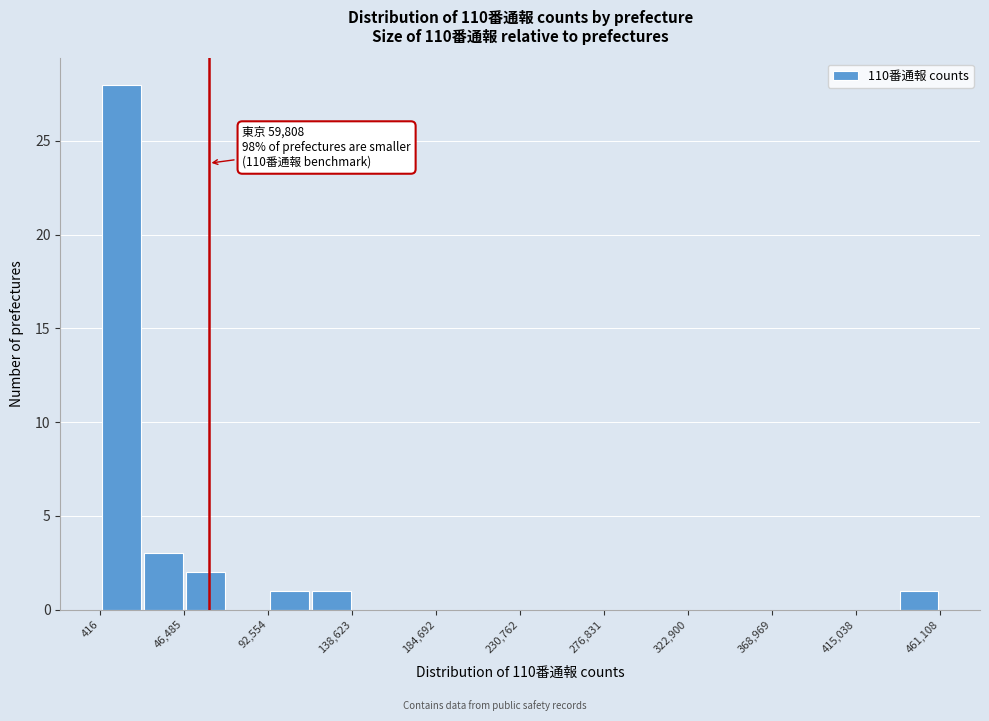

Over which range of the x-axis is the bar tallest?

0 to 25000